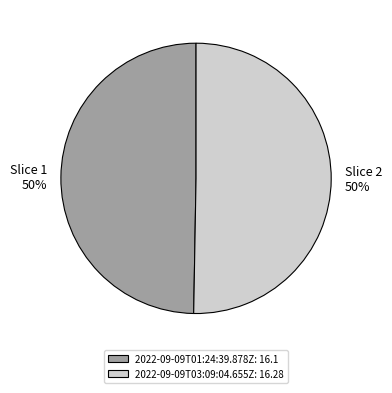

Is it true that 2022-09-09T01:24:39.878Z is 50% of the pie?

True